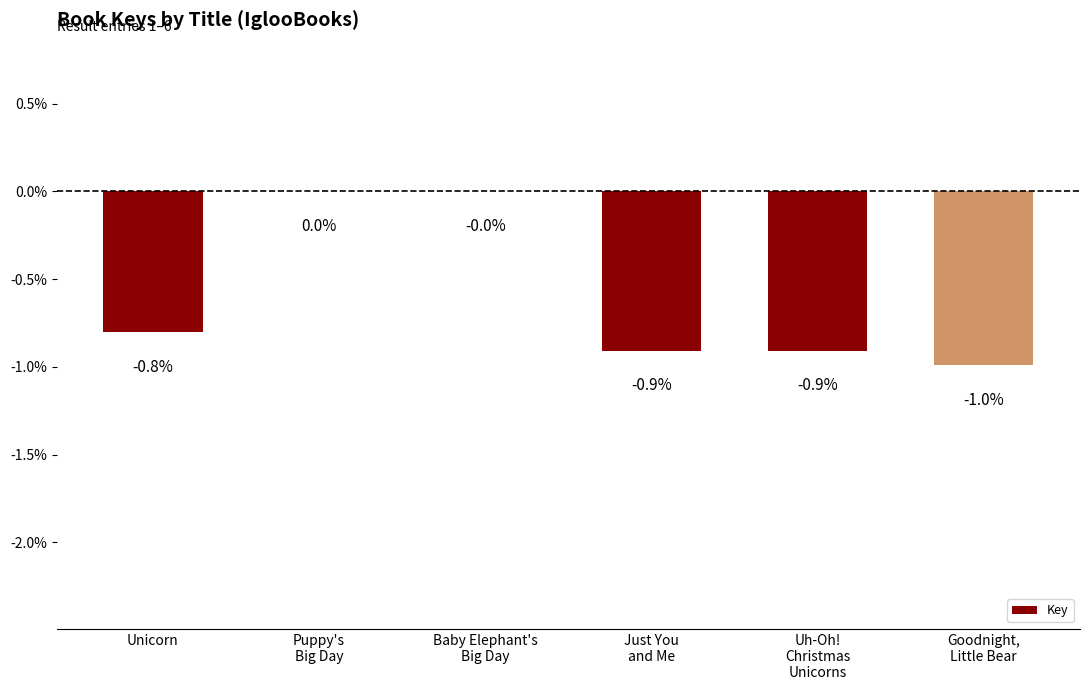

Count the number of categories in the chart.

6